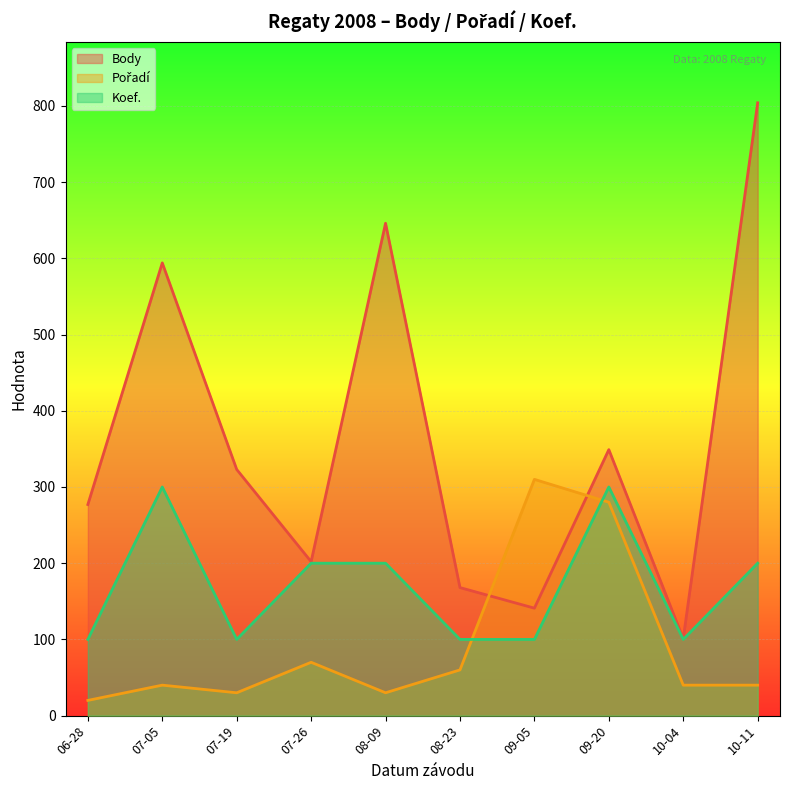

Which series has the widest spread of values?

Body